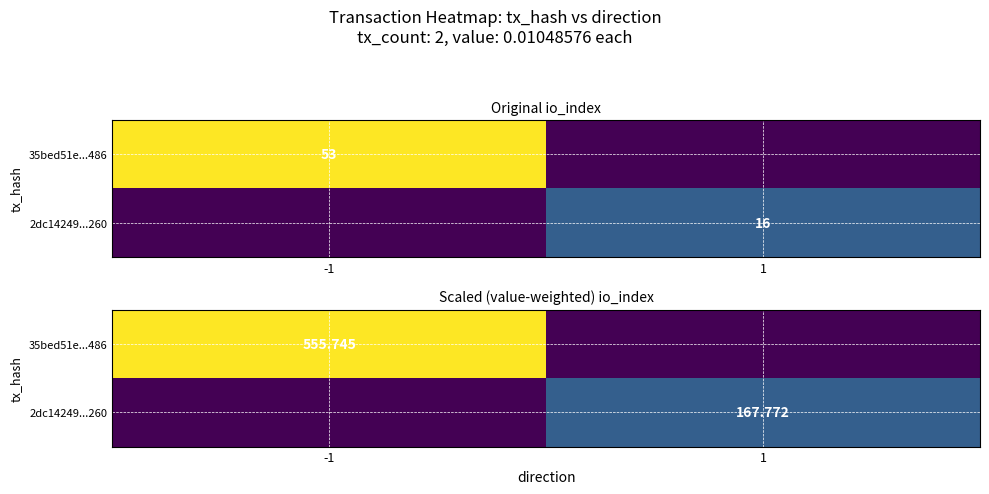

At how many categories does at least one series exceed 199?

1